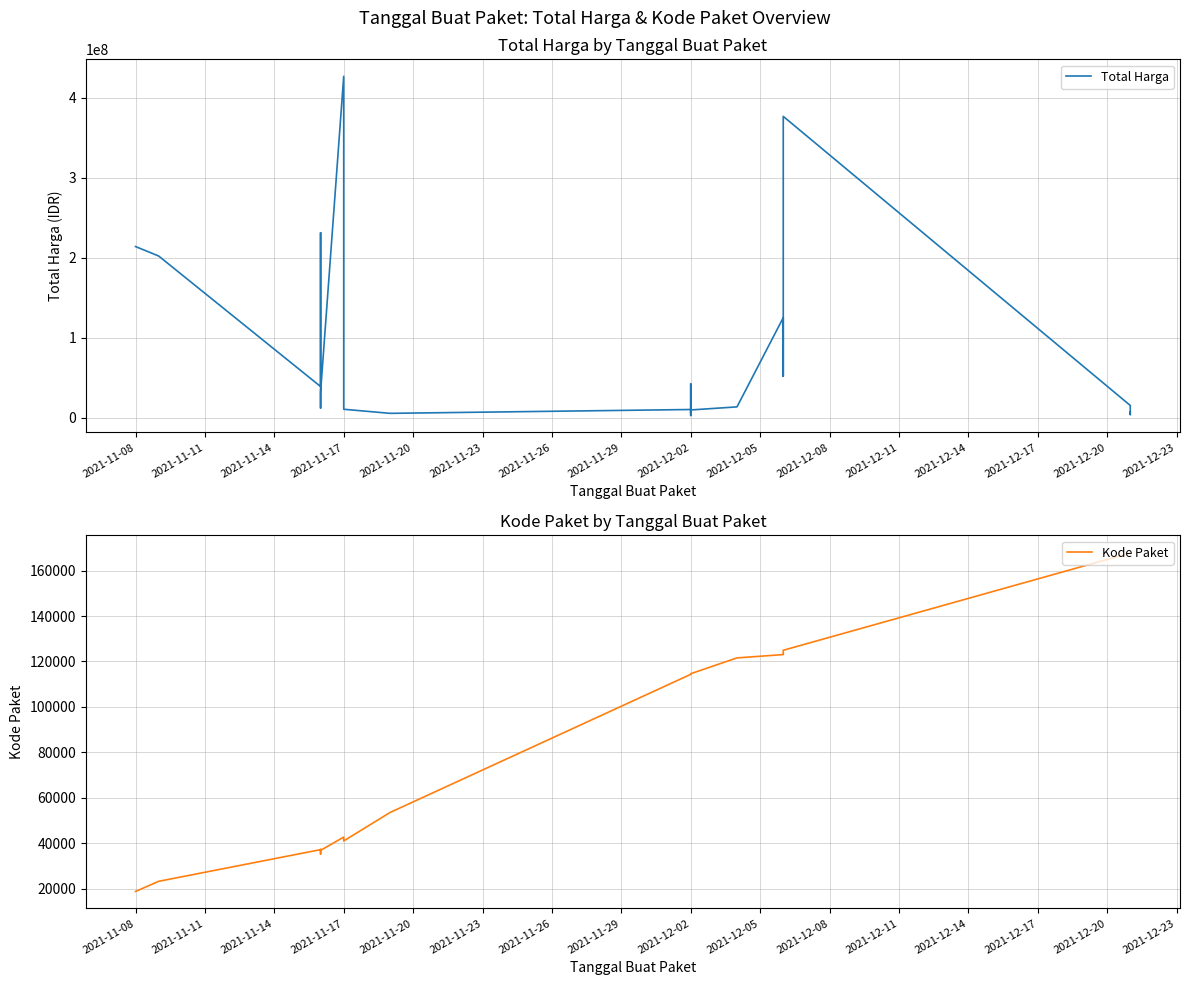

Count the number of categories in the chart.

23